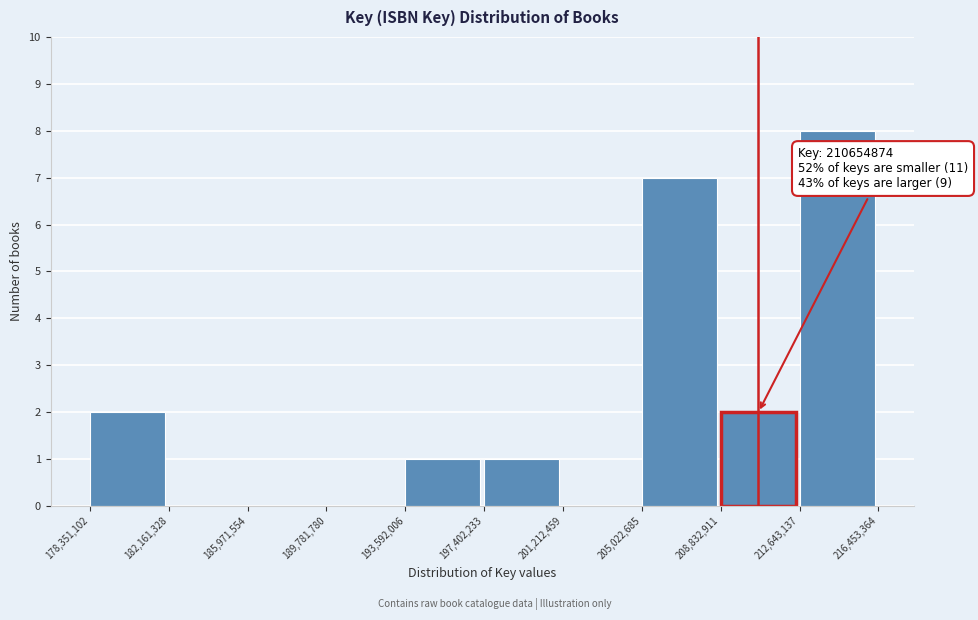

Over which range of the x-axis is the bar tallest?

212,643,137 to 216,453,364